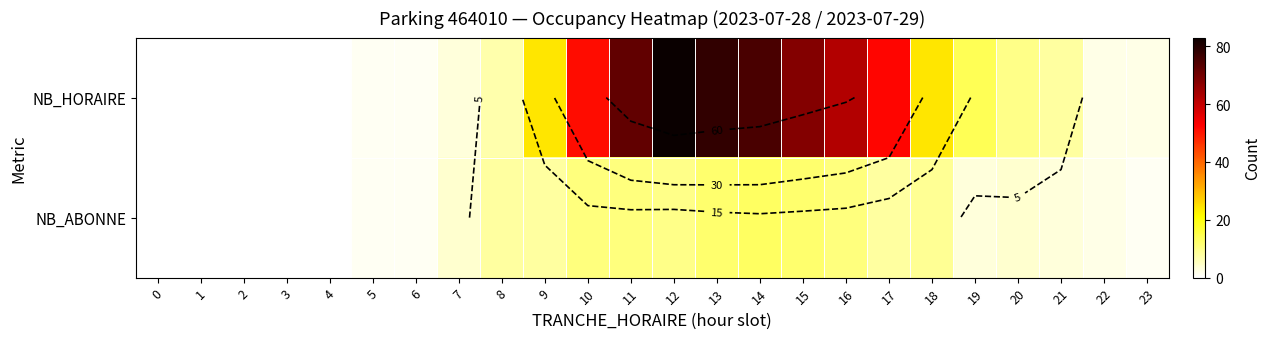

At which category is the sum across all series the highest?

12